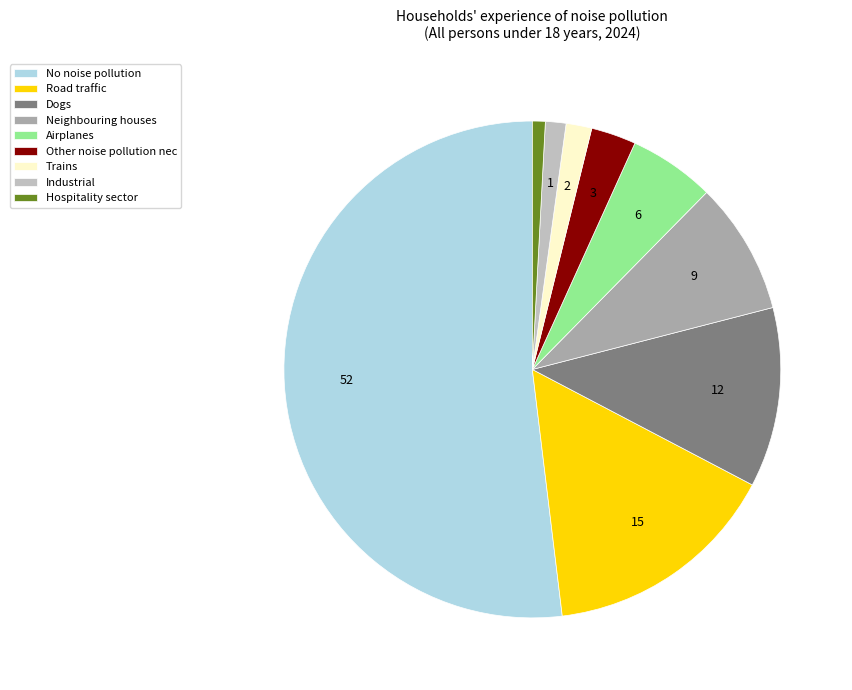

What is the change in value from Other noise pollution nec to Trains?

-1.5